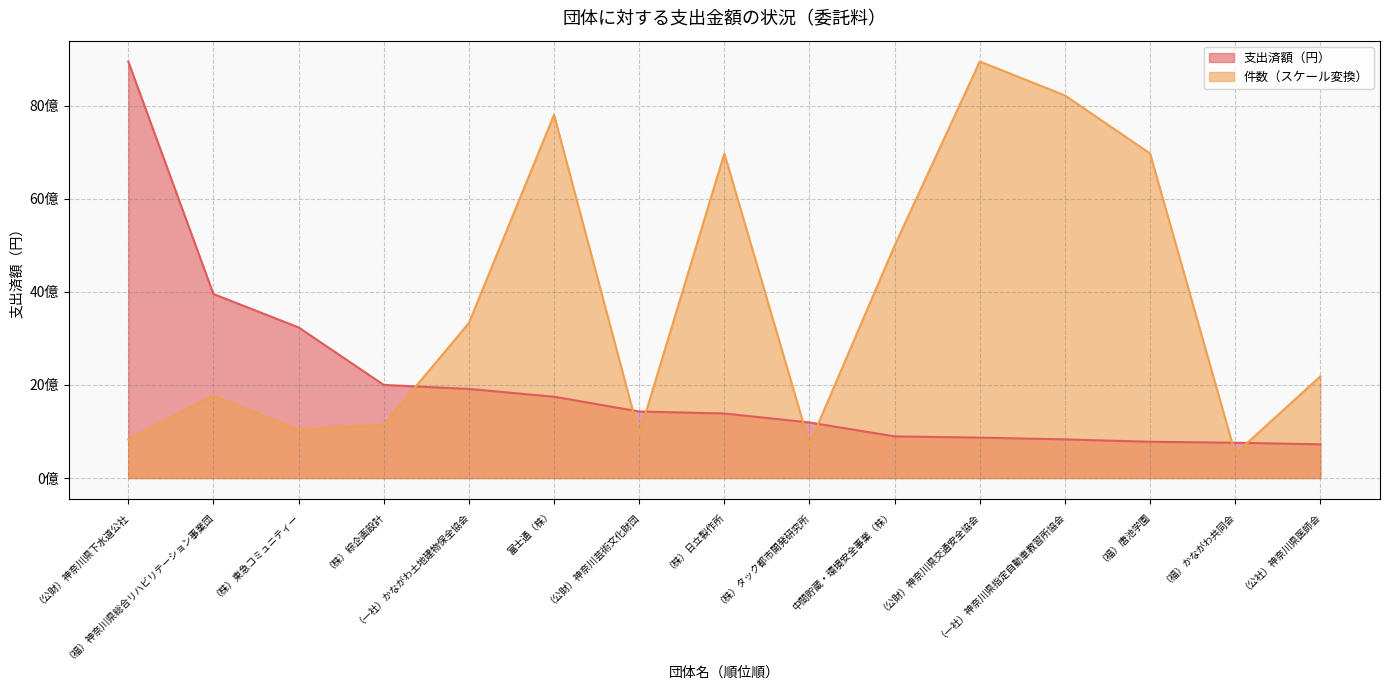

How many data points in 支出済額（円） are above 1386411003?

7